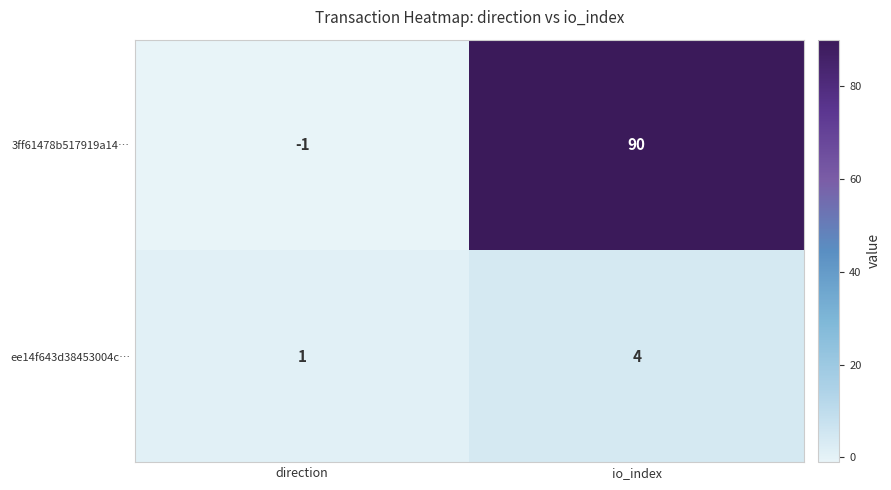

Where is ee14f643d38453004c… nearest to the value 2?

direction